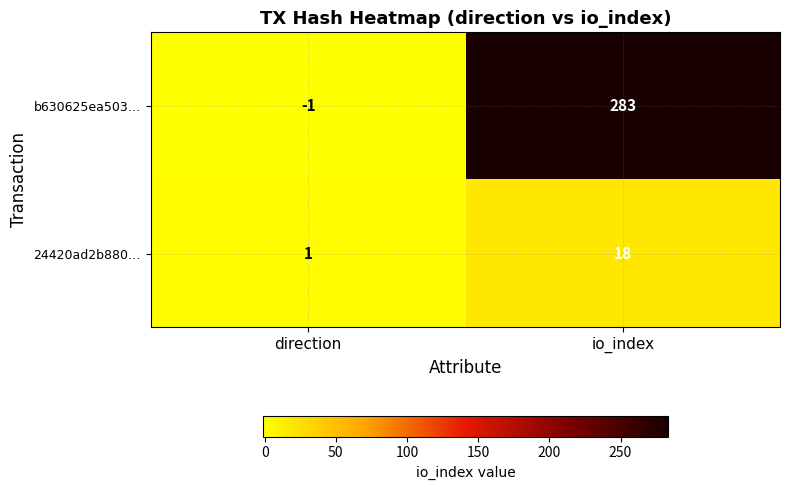

What is the difference between the maximum and minimum values in the 24420ad2b880… series?

17